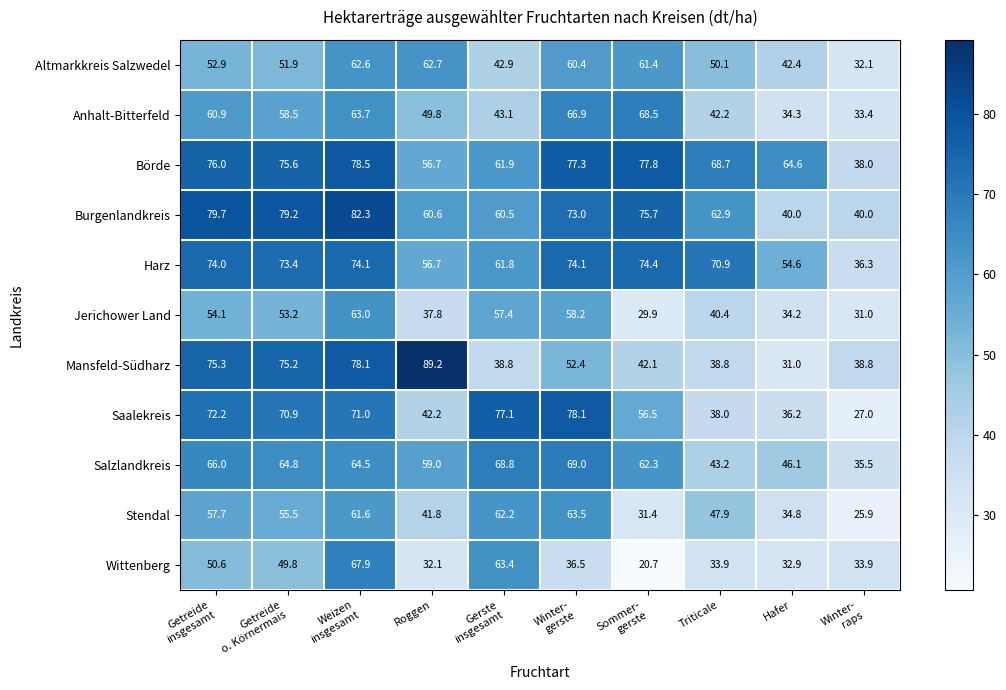

Which series has the widest spread of values?

Mansfeld-Südharz